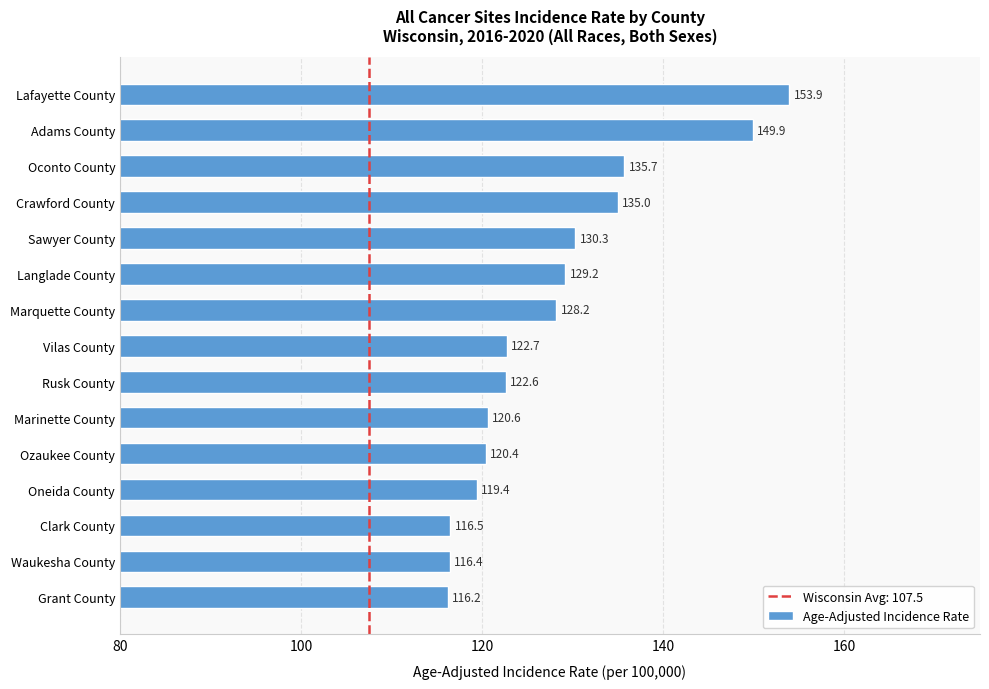

Reading top to bottom, list all the values displayed in this chart.

153.9	149.9	135.7	135.0	130.3	129.2	128.2	122.7	122.6	120.6	120.4	119.4	116.5	116.4	116.2